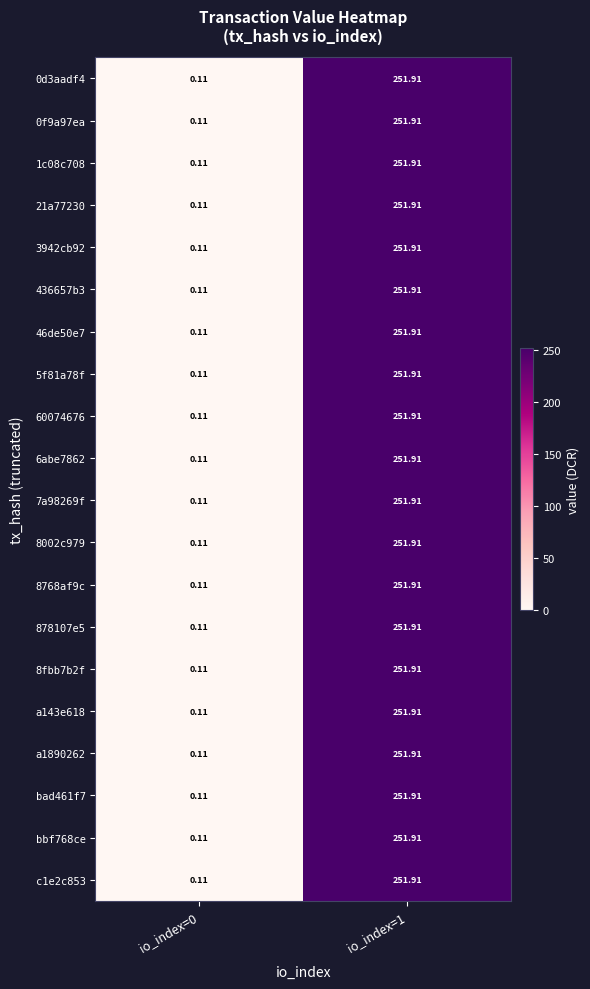

Between io_index=0 and io_index=1, which series saw the biggest shift?

0d3aadf4